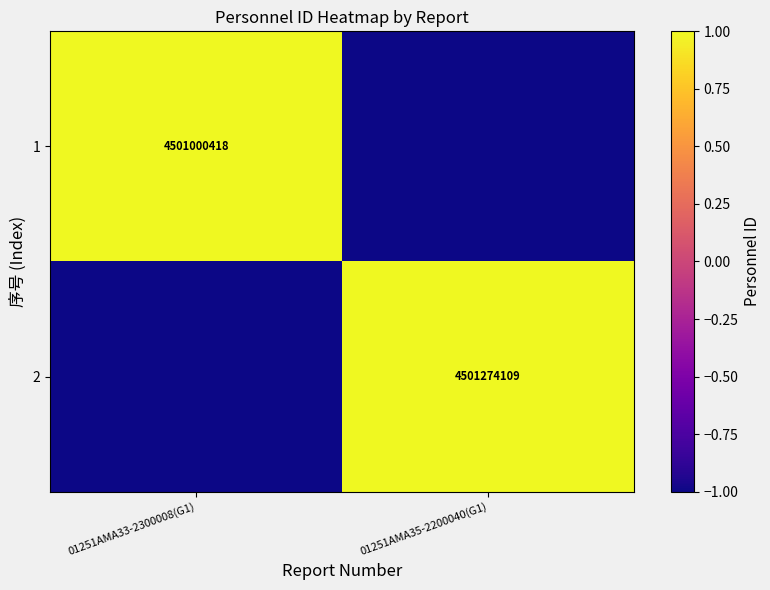

Is the value of 2 at 01251AMA35-2200040(G1) greater than the value of 1 at 01251AMA33-2300008(G1)?

Yes